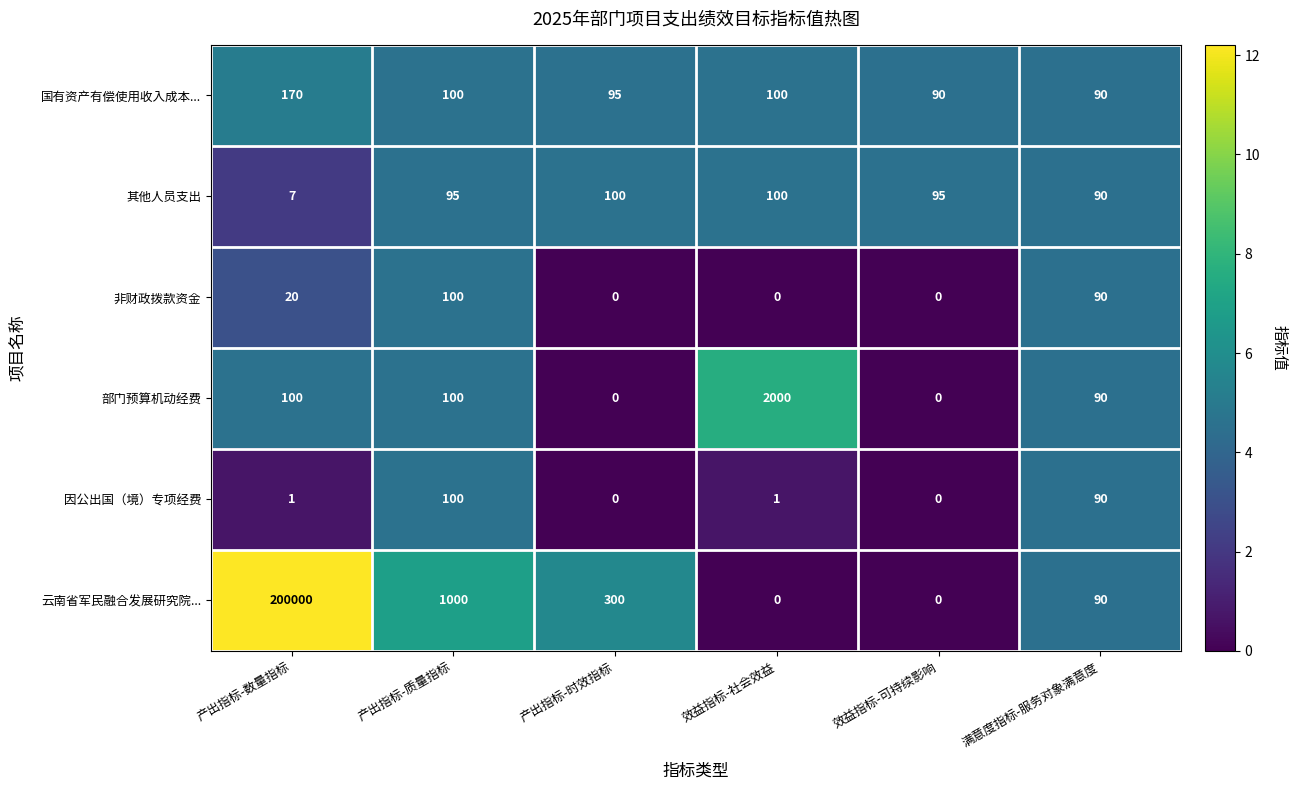

How many data points does each series have?

6